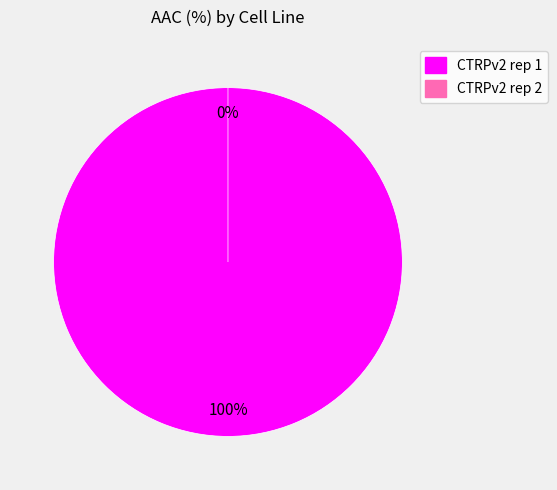

What is the largest slice in the pie chart?

CTRPv2 rep 1